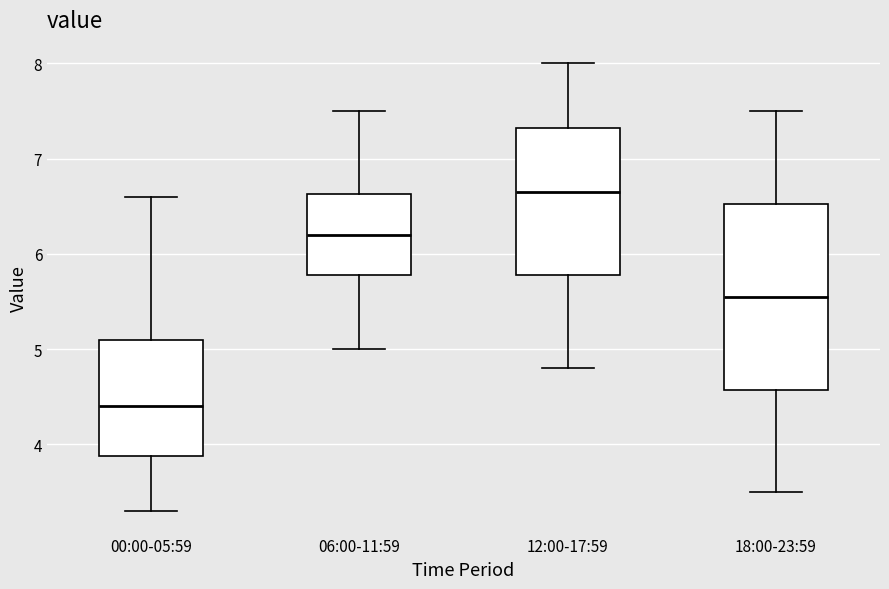

Reading left to right, transcribe this box plot: for each box, give where its median line is, the range the box spans, and where its two whiskers end, as read against the y-axis. The values are not printed on the chart, so give them approximately, as read against the axis.

00:00-05:59: median 4.4, box 3.9 to 5.1, whiskers 3.3 to 6.6
06:00-11:59: median 6.2, box 5.8 to 6.6, whiskers 5.0 to 7.5
12:00-17:59: median 6.7, box 5.8 to 7.3, whiskers 4.8 to 8.0
18:00-23:59: median 5.6, box 4.6 to 6.5, whiskers 3.5 to 7.5